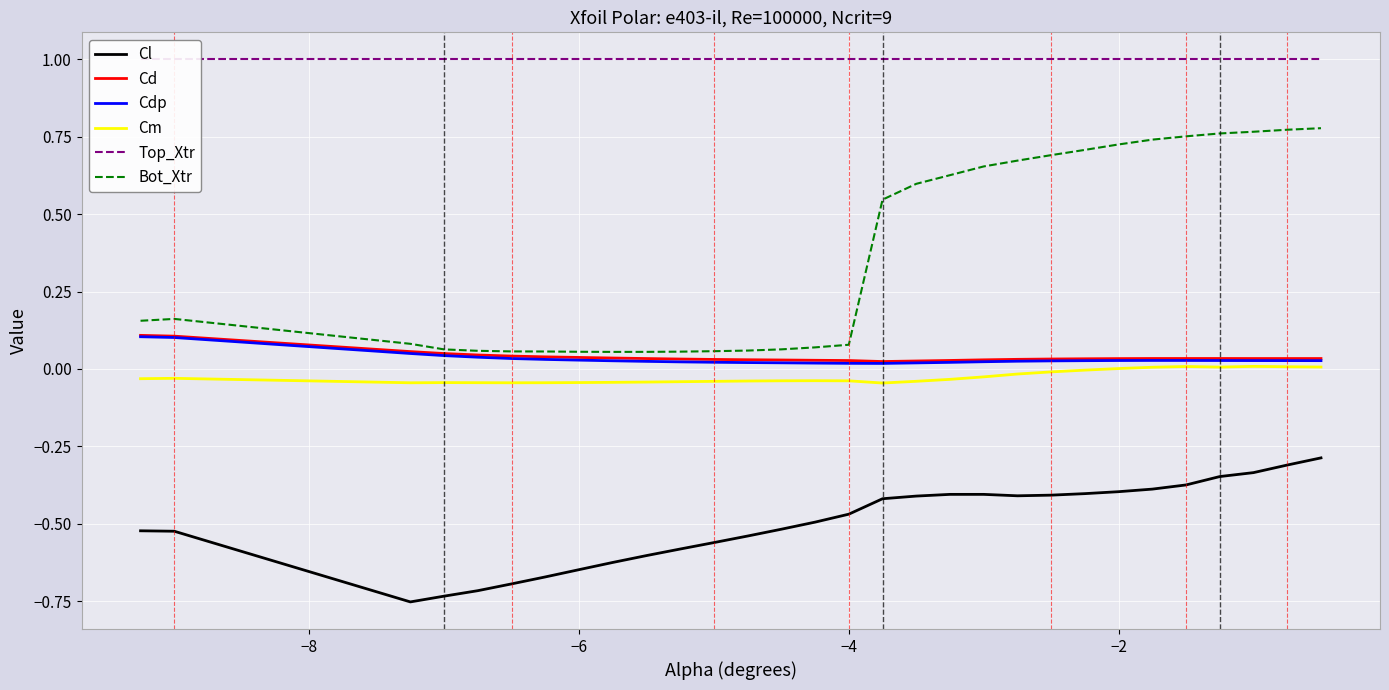

Does the chart display data point markers on the line(s)?

No